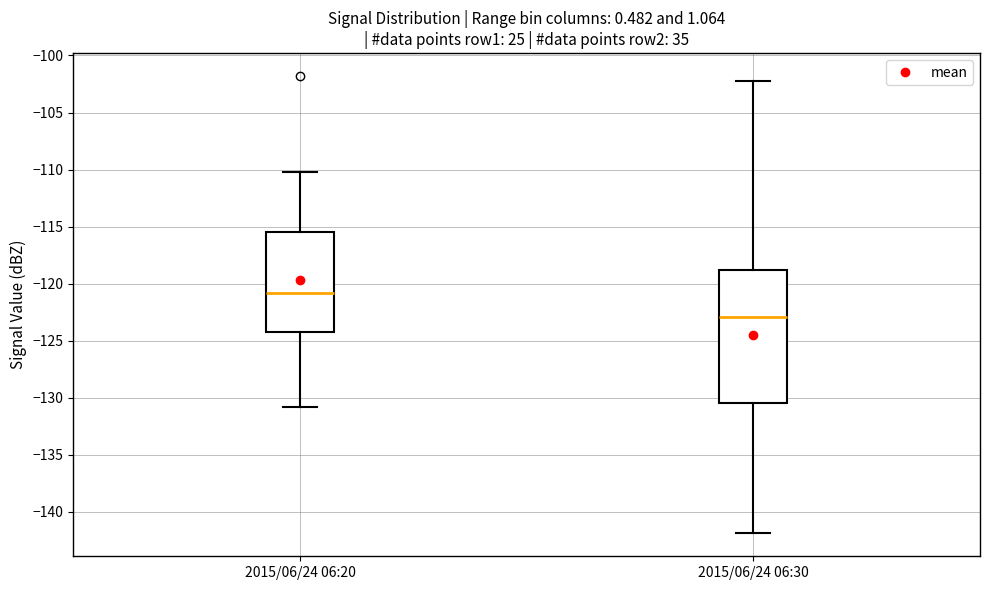

Where is the lower edge of the box for 2015/06/24 06:20 on the y-axis? The values are not printed on the chart, so give them approximately, as read against the axis.

-124.0